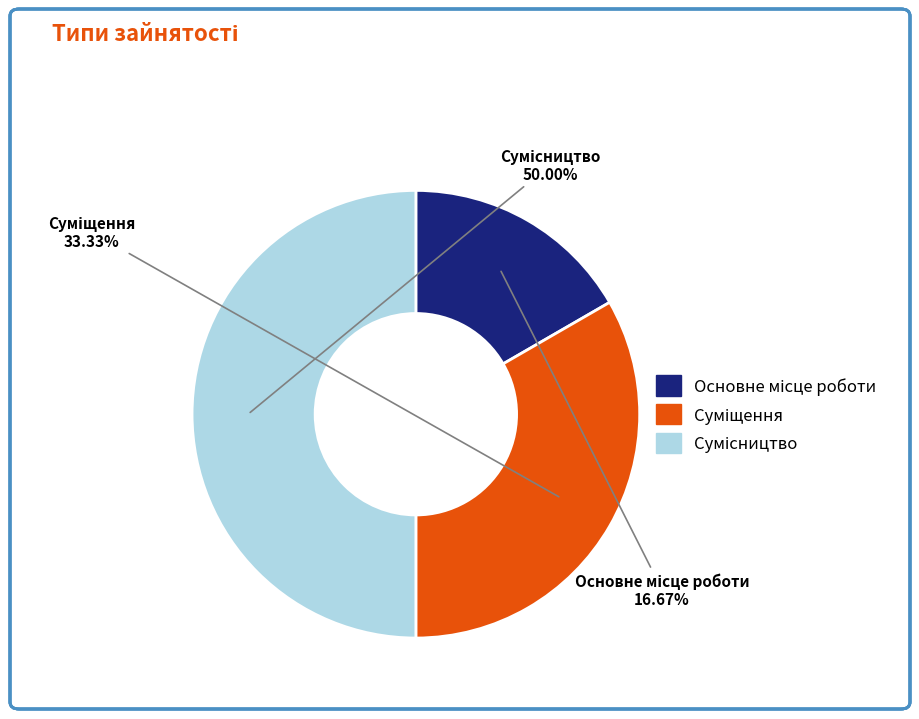

Which slice is the largest?

Сумісництво